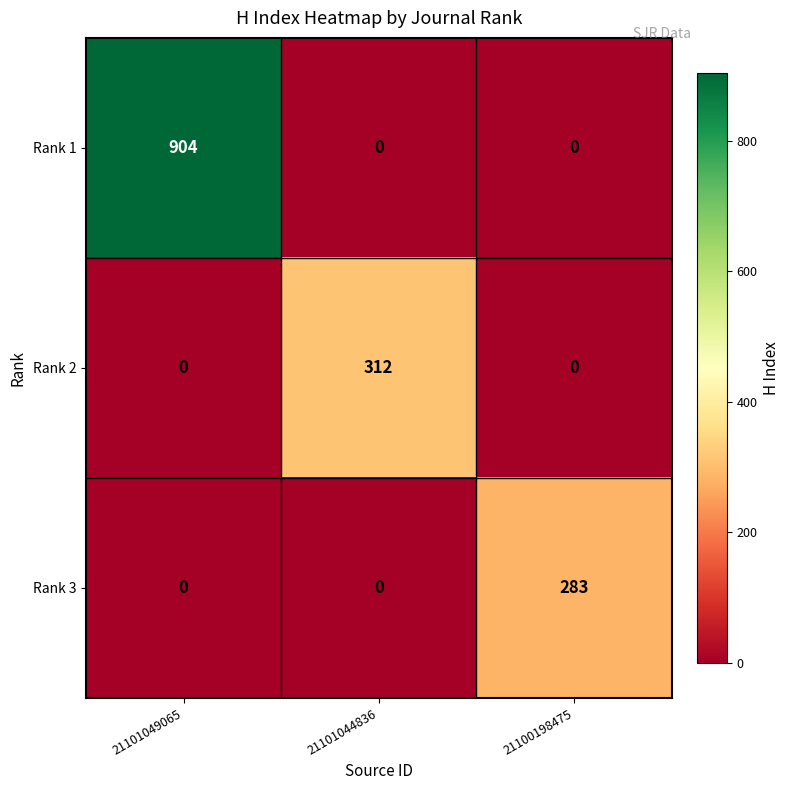

Reading left to right, what are all the values shown in this chart?

Rank 1: 904	0	0
Rank 2: 0	312	0
Rank 3: 0	0	283